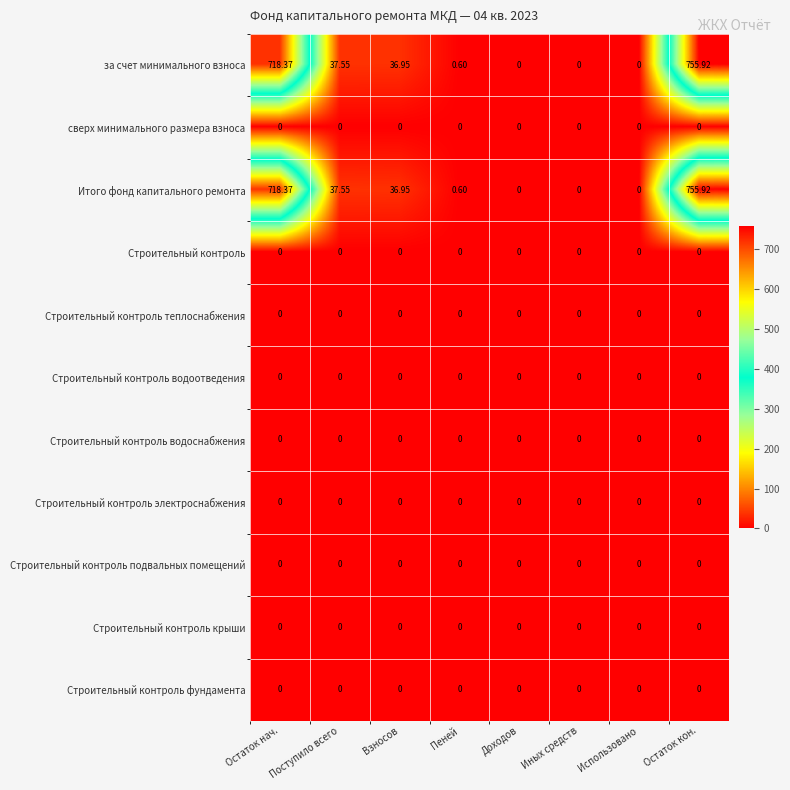

At which category is the sum across all series the highest?

Остаток кон.